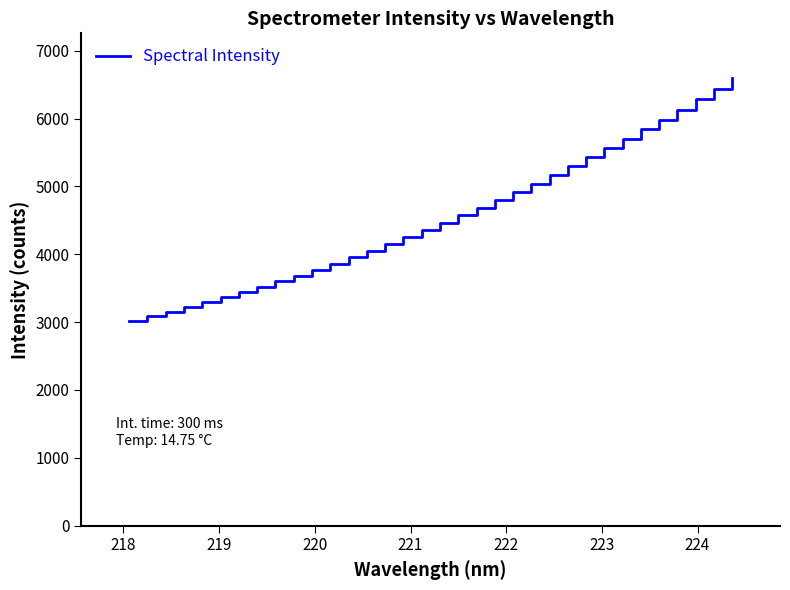

What is the greatest value displayed?

6596.8